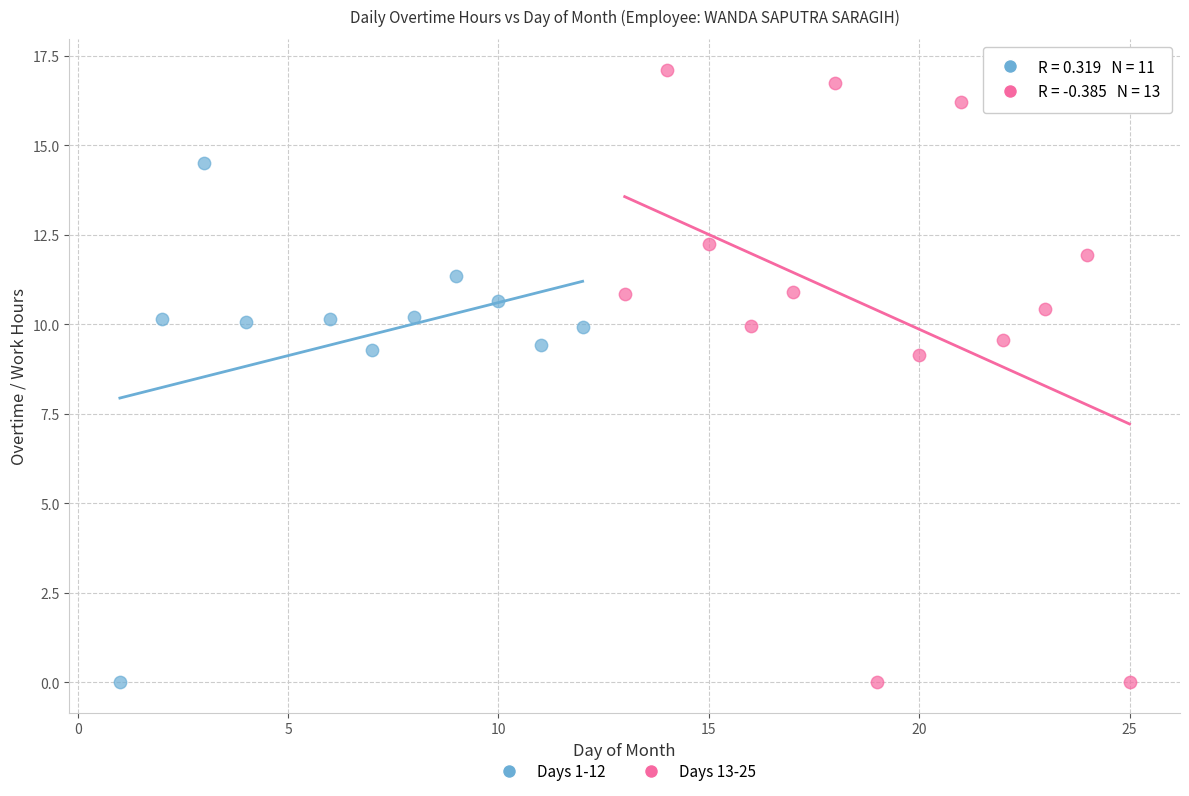

Which series contains the highest Y value?

Days 13-25